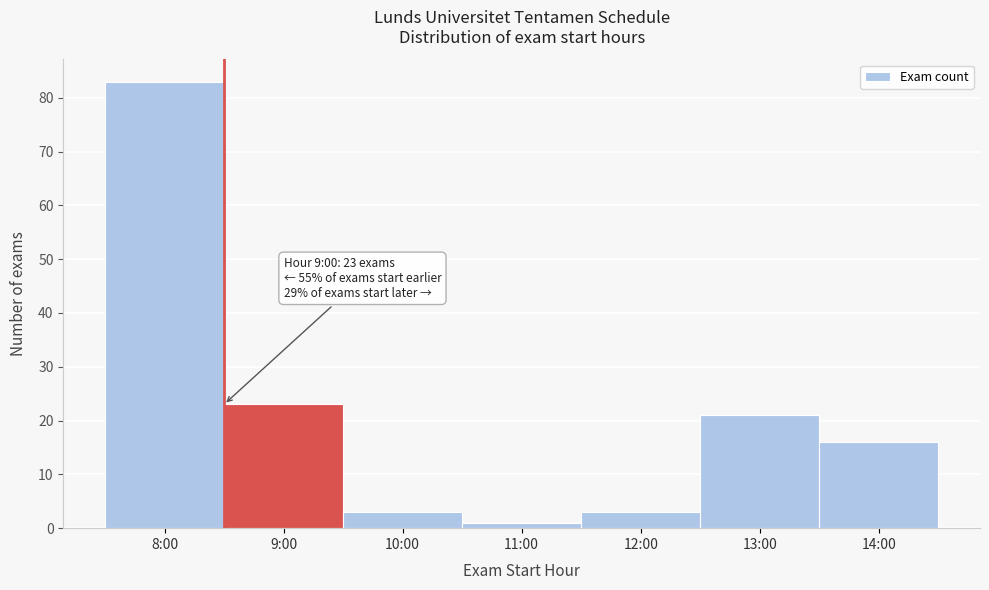

Reading left to right, what are all the values shown in this chart?

8:00=83	9:00=23	10:00=3	11:00=1	12:00=3	13:00=21	14:00=16